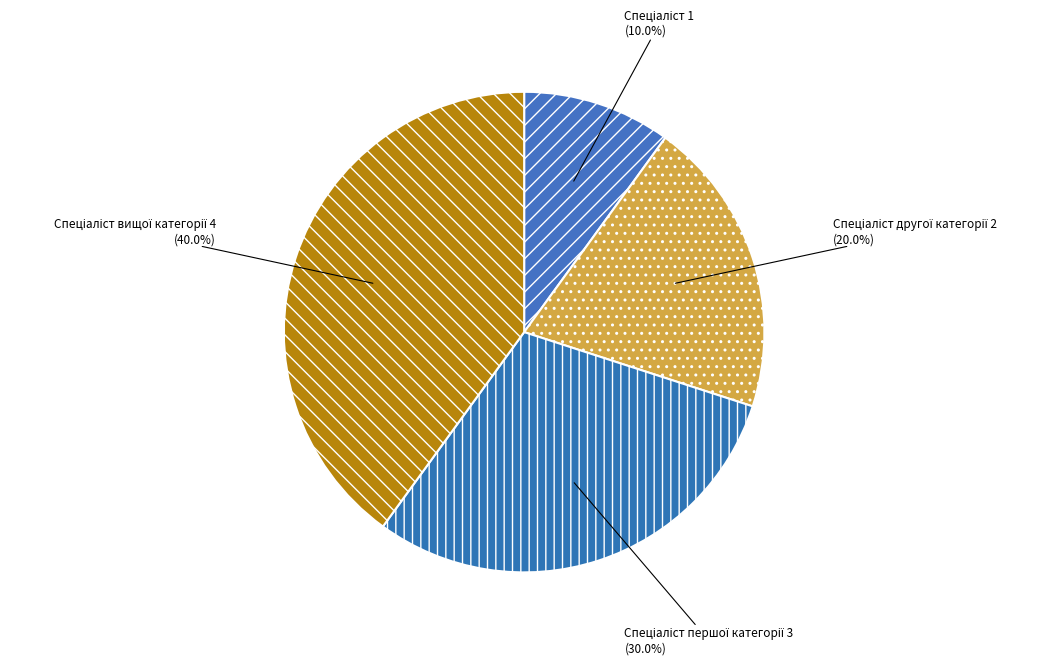

How many segments does this pie chart have?

4